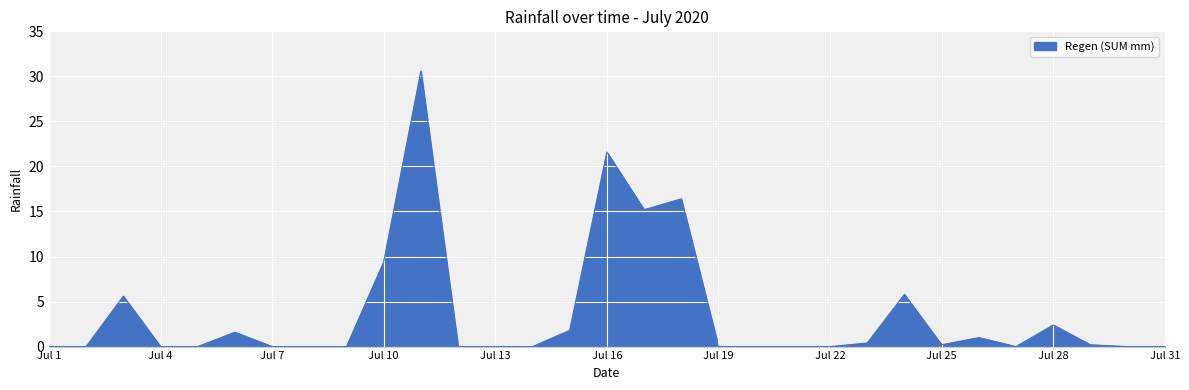

How many lines are shown in the chart?

1